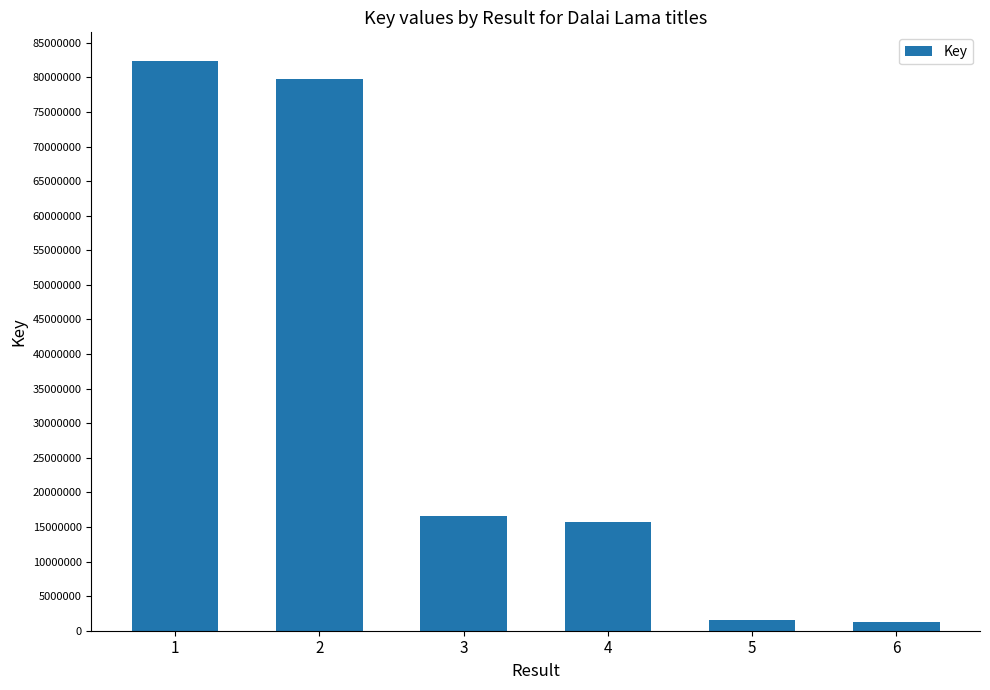

What is the minimum value shown in the chart?

1314116